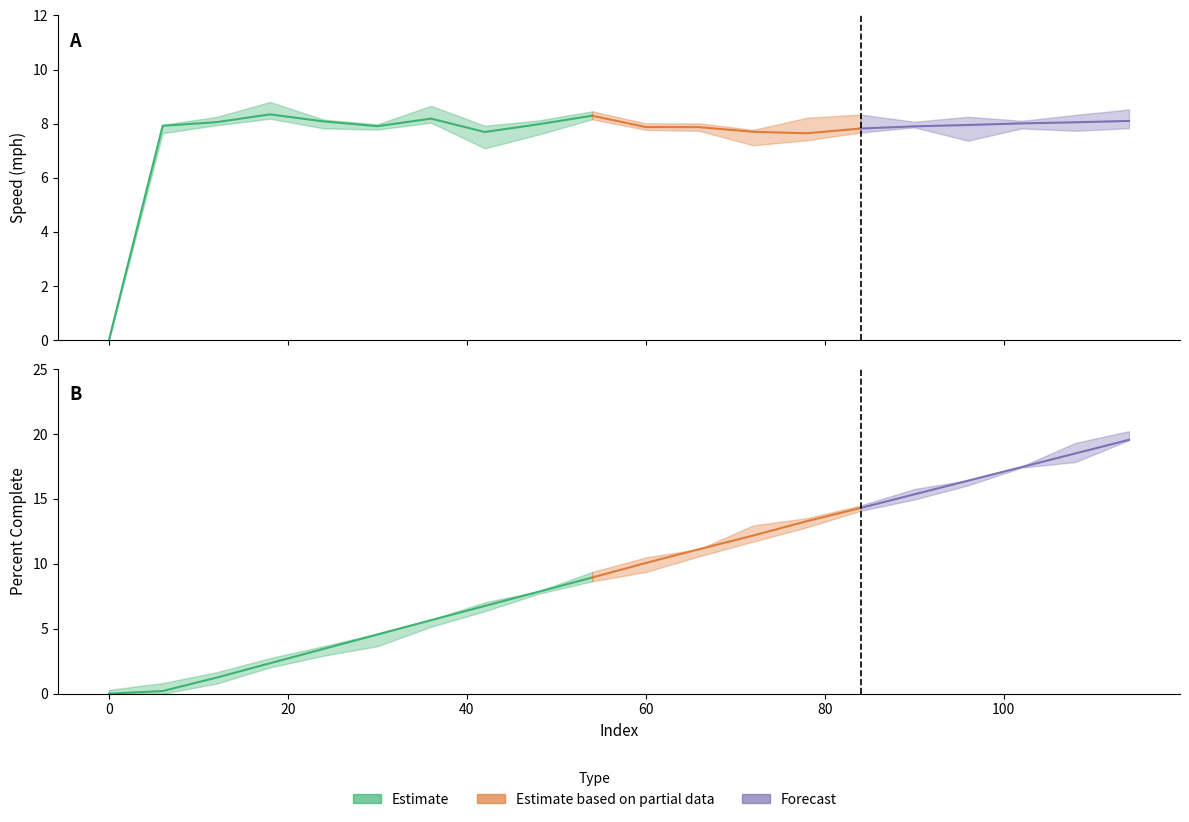

Reading right to left, list all the values displayed in this chart.

rptSpeed_mph: 8.1	8.1	8.0	8.0	7.9	7.8	7.6	7.7	7.9	7.9	8.3	8.0	7.7	8.2	7.9	8.1	8.3	8.1	7.9	0.0
avgspeed_mph: 8.0	7.9	7.9	7.9	7.9	7.8	7.8	7.8	7.9	7.9	7.8	7.8	8.0	8.1	8.1	8.1	8.1	8.1	8.0	0.0
percentComplete: 19.6	18.5	17.4	16.4	15.3	14.3	13.3	12.2	11.1	10.1	8.9	7.8	6.8	5.7	4.6	3.5	2.3	1.2	0.2	0.0